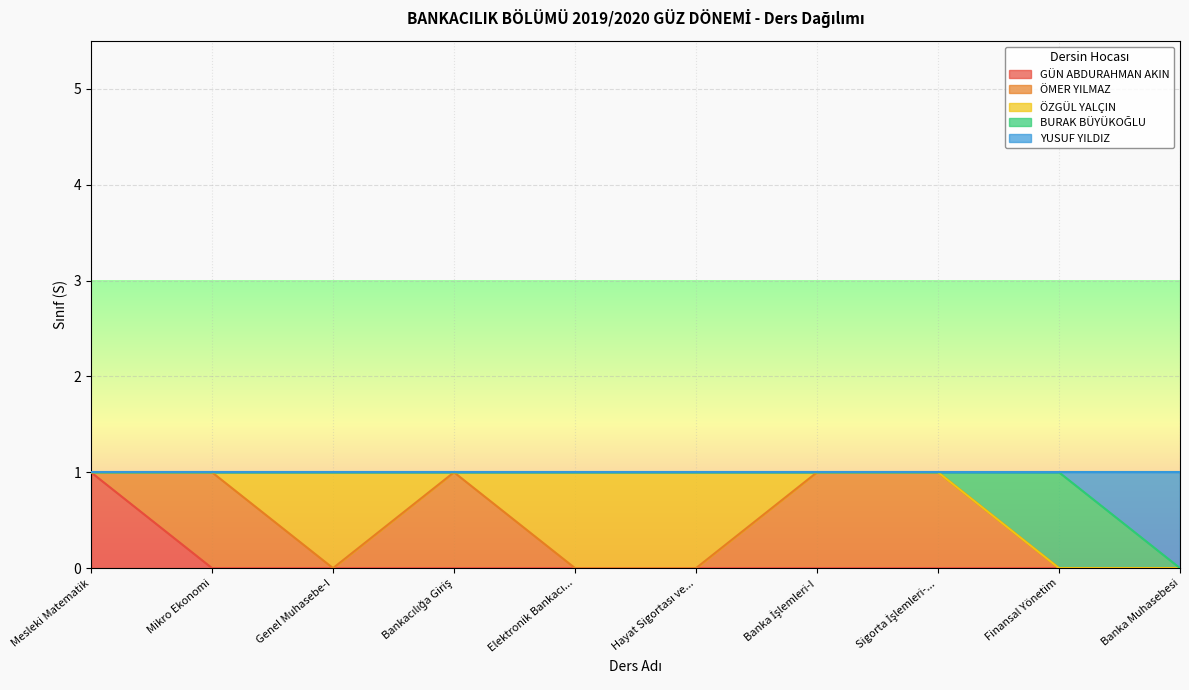

At which label does GÜN ABDURAHMAN AKIN reach its peak?

Mesleki Matematik